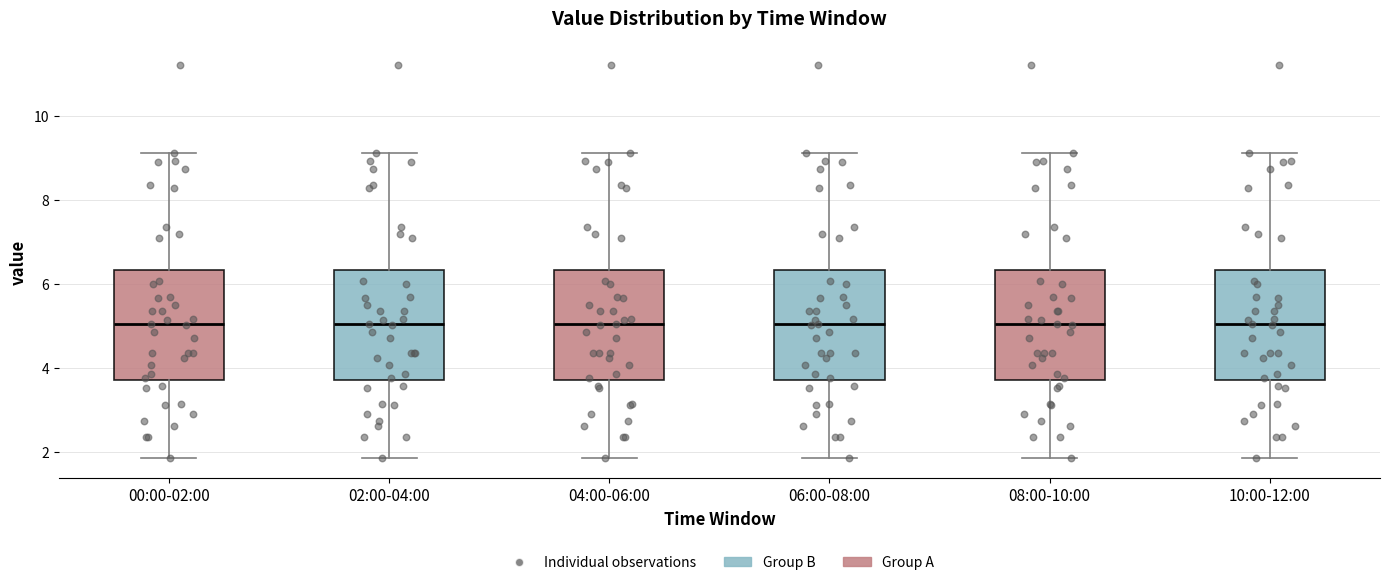

Reading left to right, transcribe this box plot: for each box, give where its median line is, the range the box spans, and where its two whiskers end, as read against the y-axis. The values are not printed on the chart, so give them approximately, as read against the axis.

00:00-02:00: median 5.0, box 3.8 to 6.4, whiskers 1.8 to 9.2
02:00-04:00: median 5.0, box 3.8 to 6.4, whiskers 1.8 to 9.2
04:00-06:00: median 5.0, box 3.8 to 6.4, whiskers 1.8 to 9.2
06:00-08:00: median 5.0, box 3.8 to 6.4, whiskers 1.8 to 9.2
08:00-10:00: median 5.0, box 3.8 to 6.4, whiskers 1.8 to 9.2
10:00-12:00: median 5.0, box 3.8 to 6.4, whiskers 1.8 to 9.2